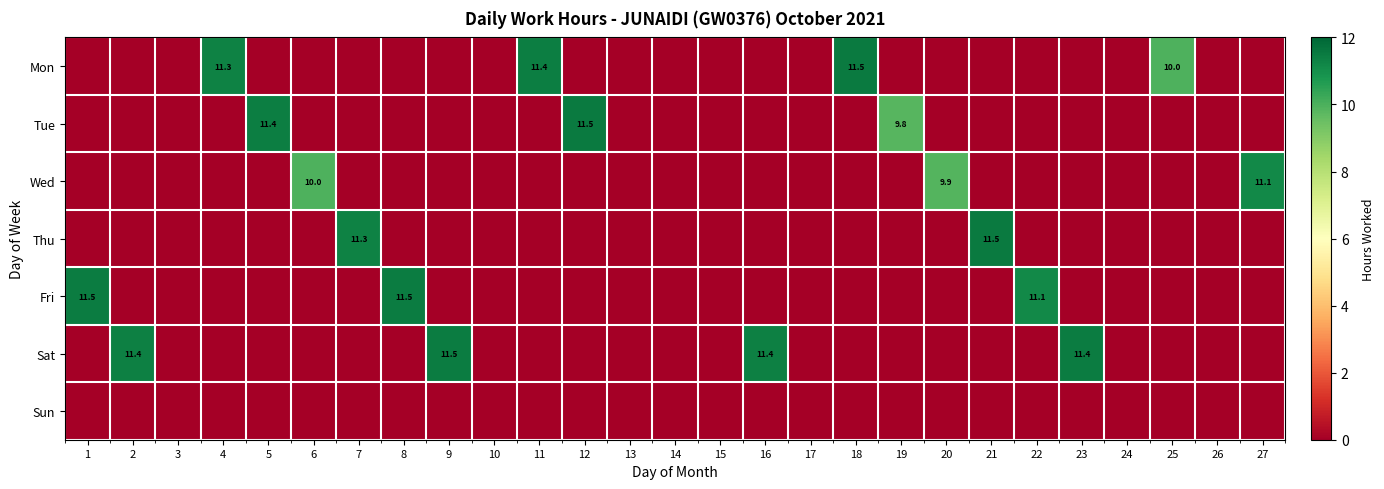

True or false: Fri has a value of 11.5 at 8.

True